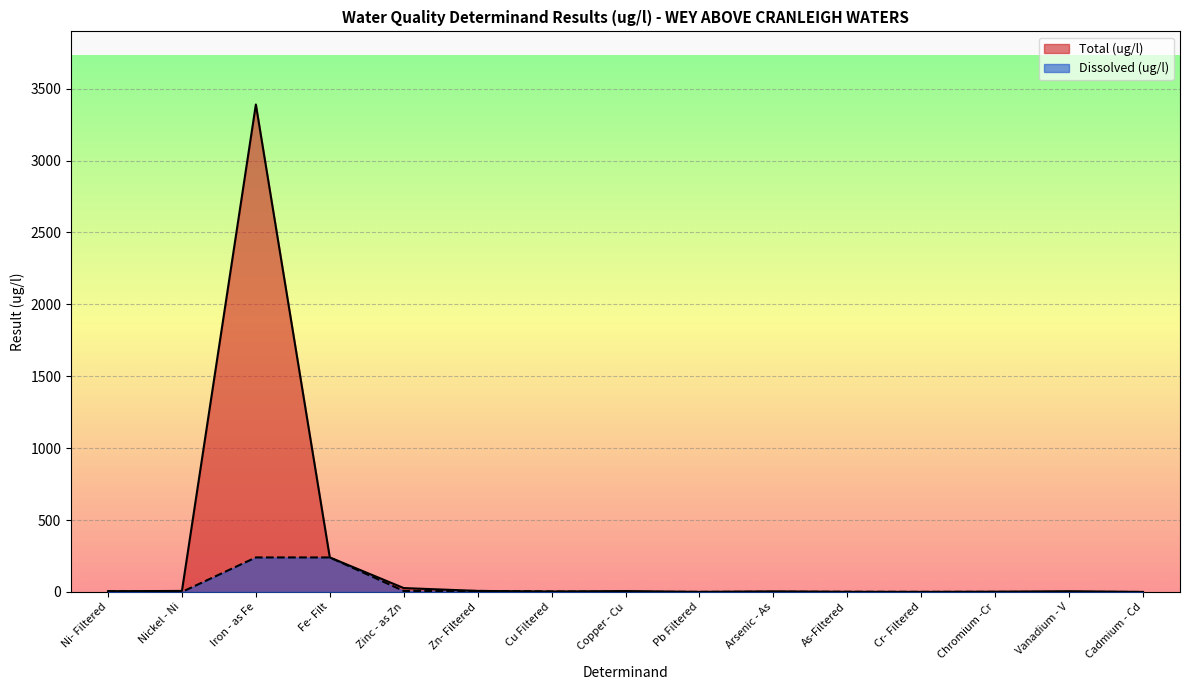

Where does the Total (ug/l) series first go above 5?

Nickel - Ni